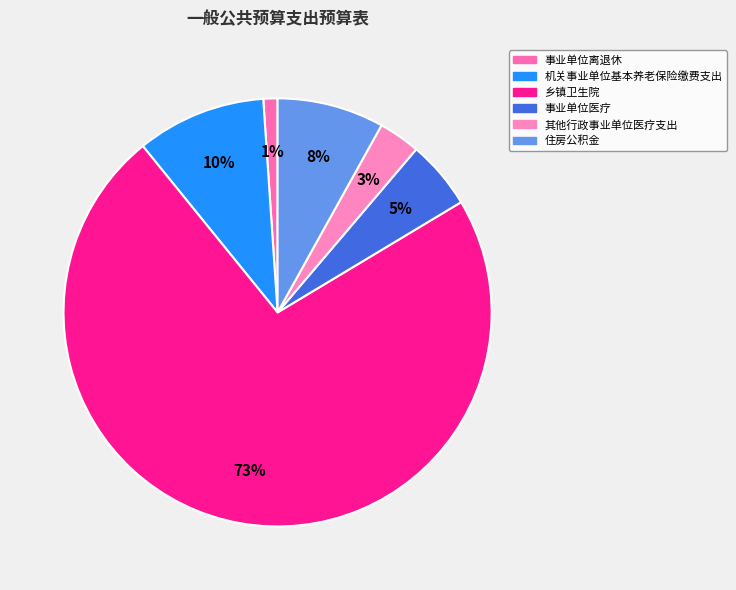

To the nearest percent, what percentage of the pie is 事业单位医疗?

5%